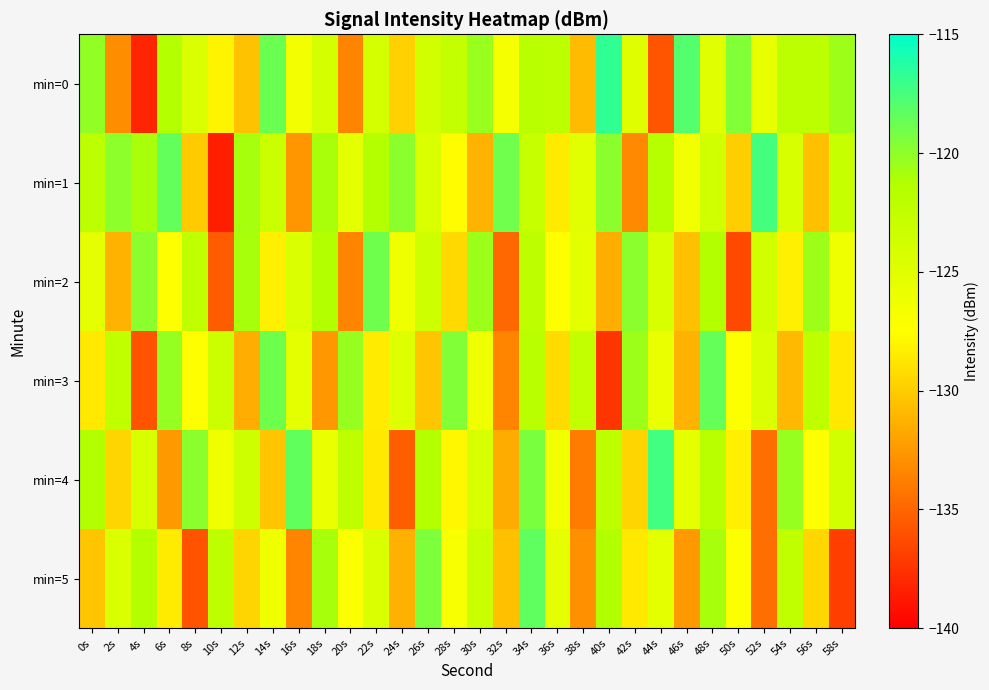

At which category does the chart reach its peak across all series?

40s